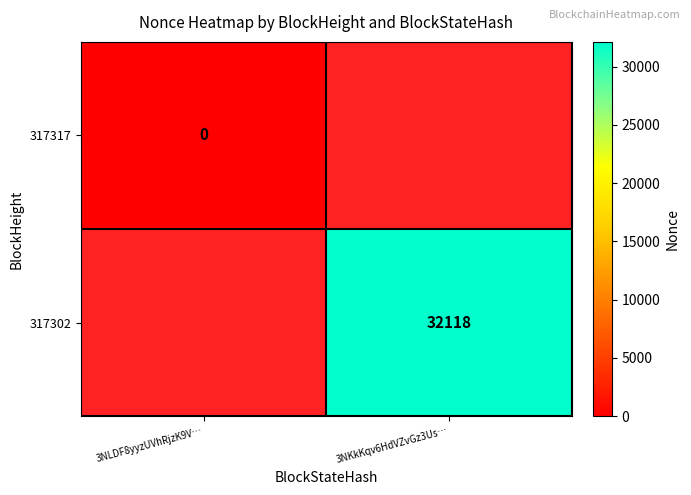

At how many categories does at least one series exceed 5939?

1